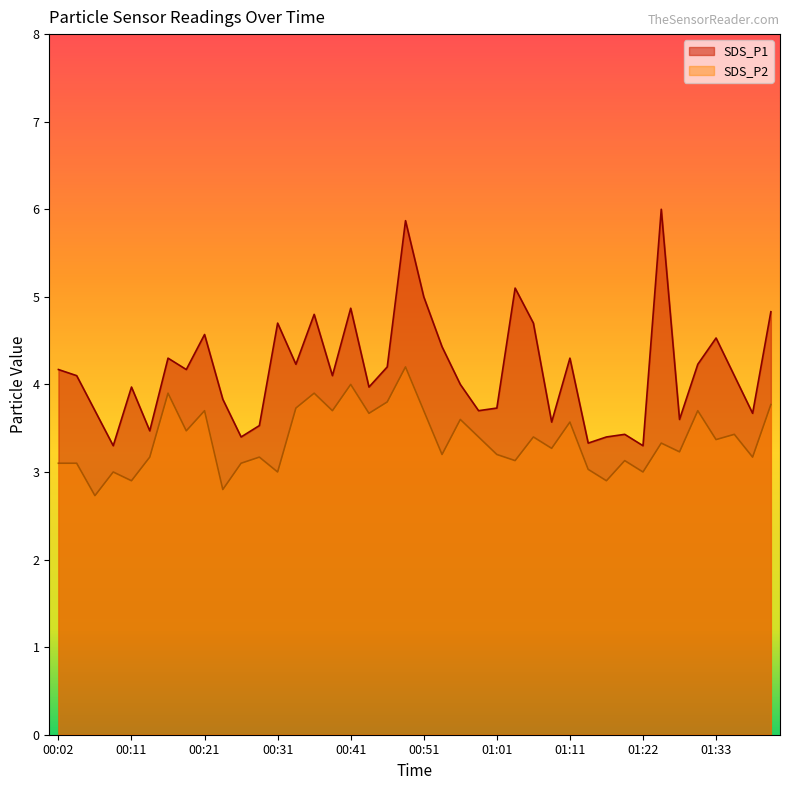

Where does the SDS_P2 series first go above 3?

00:02